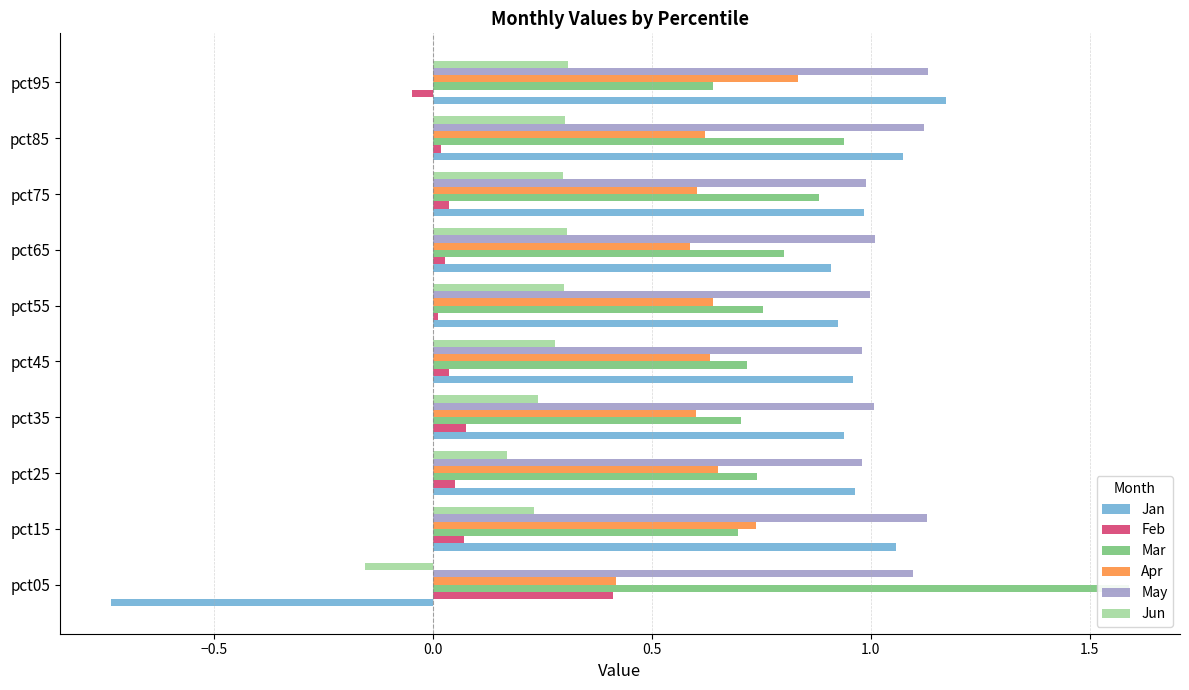

Which series has the largest total across all categories?

May